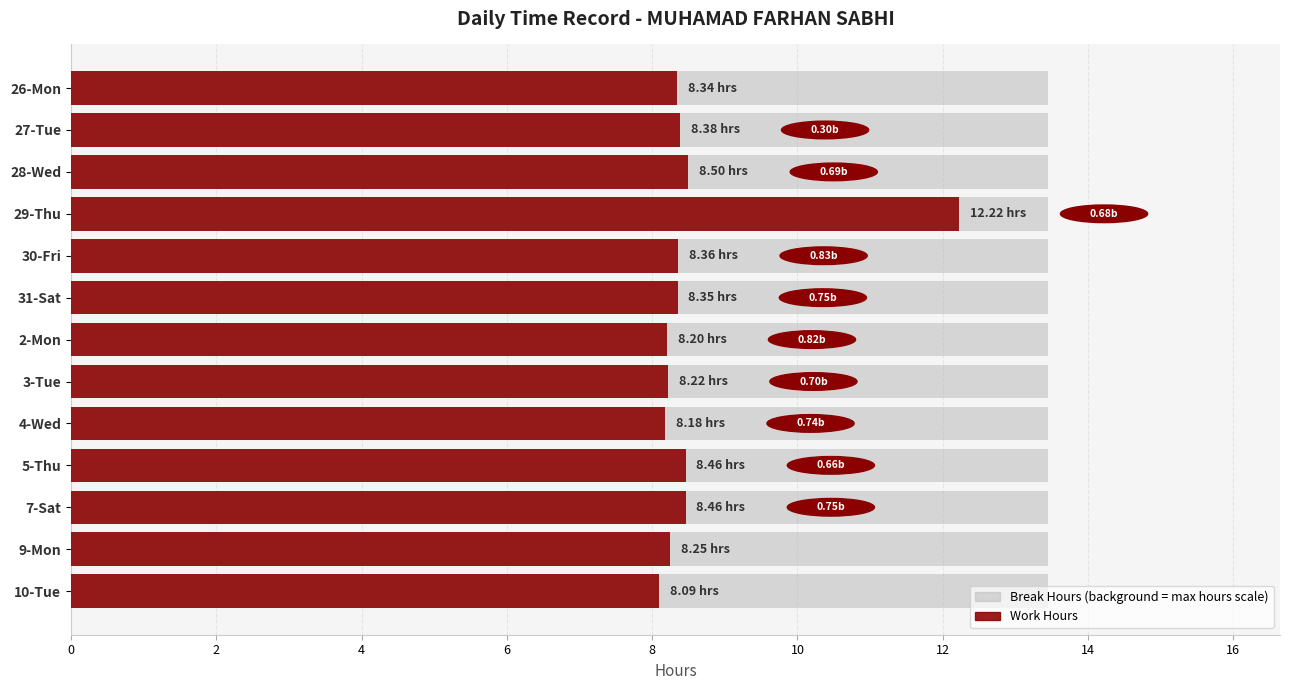

How many categories are shown in the chart?

13